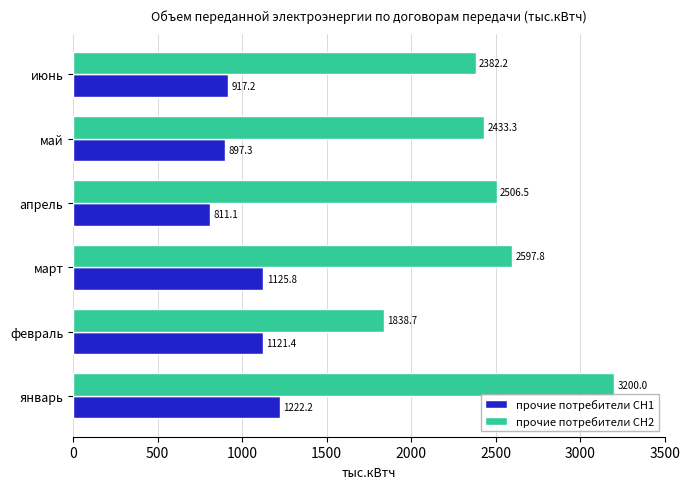

Is it true that прочие потребители СН1 equals 1125.8 at март?

True